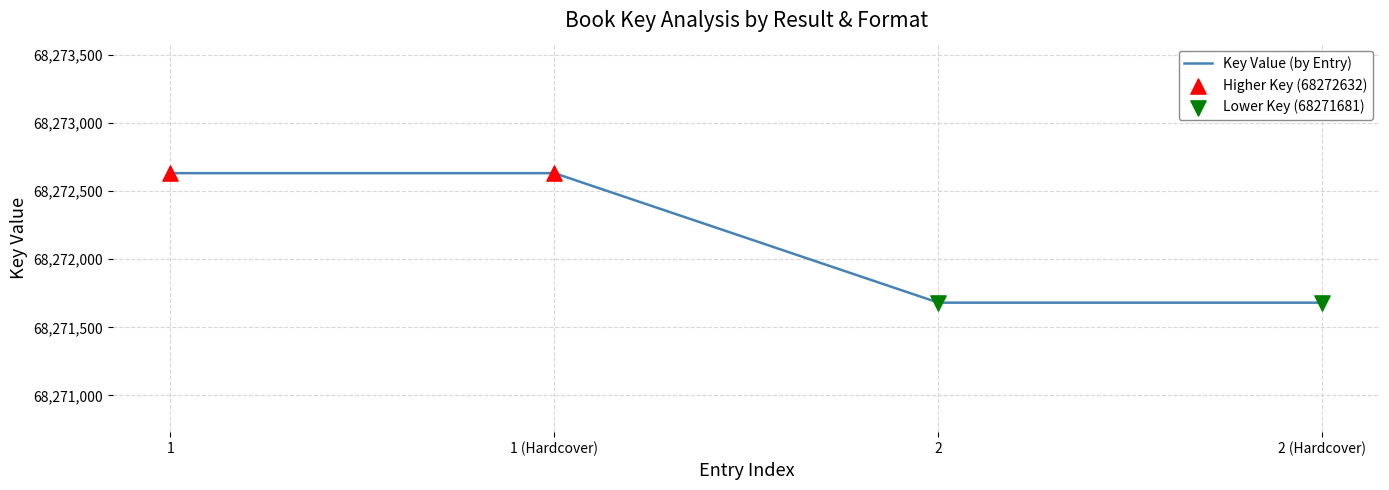

What is the change in value from 1 to 2 (Hardcover)?

-951